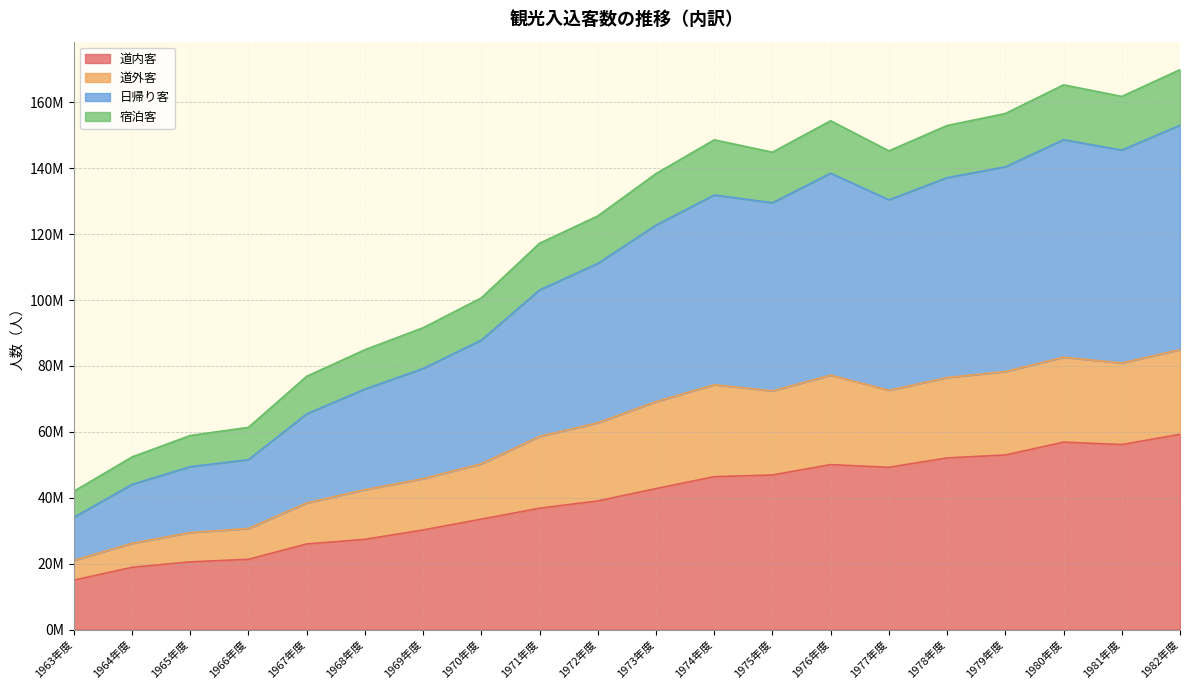

At which label is 道内客 closest to 37?

1971年度